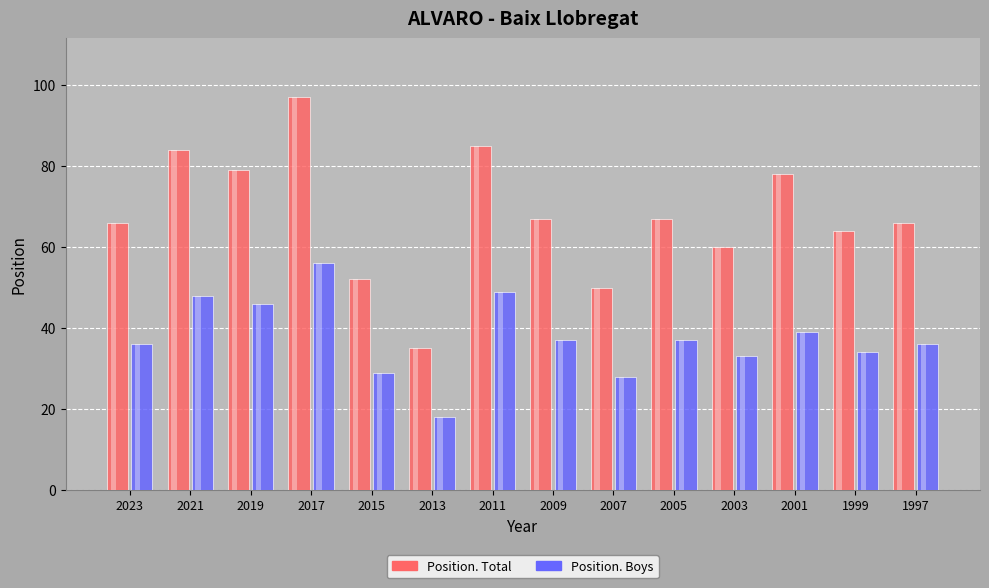

How many data points in Position. Total are less than 67?

7